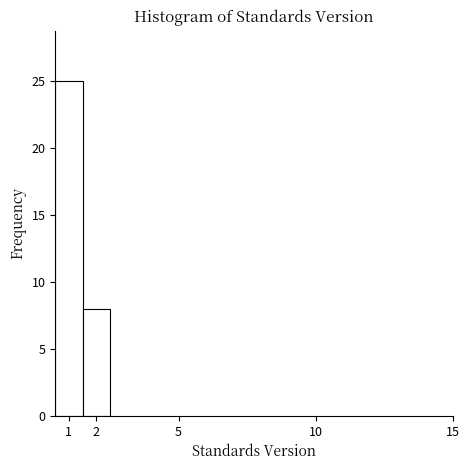

Reading left to right, transcribe this chart: for each bar, give the range it covers on the x-axis and its height. The values are not printed on the chart, so give them approximately, as read against the axis.

0.5 to 1.5: 25
1.5 to 2.5: 8